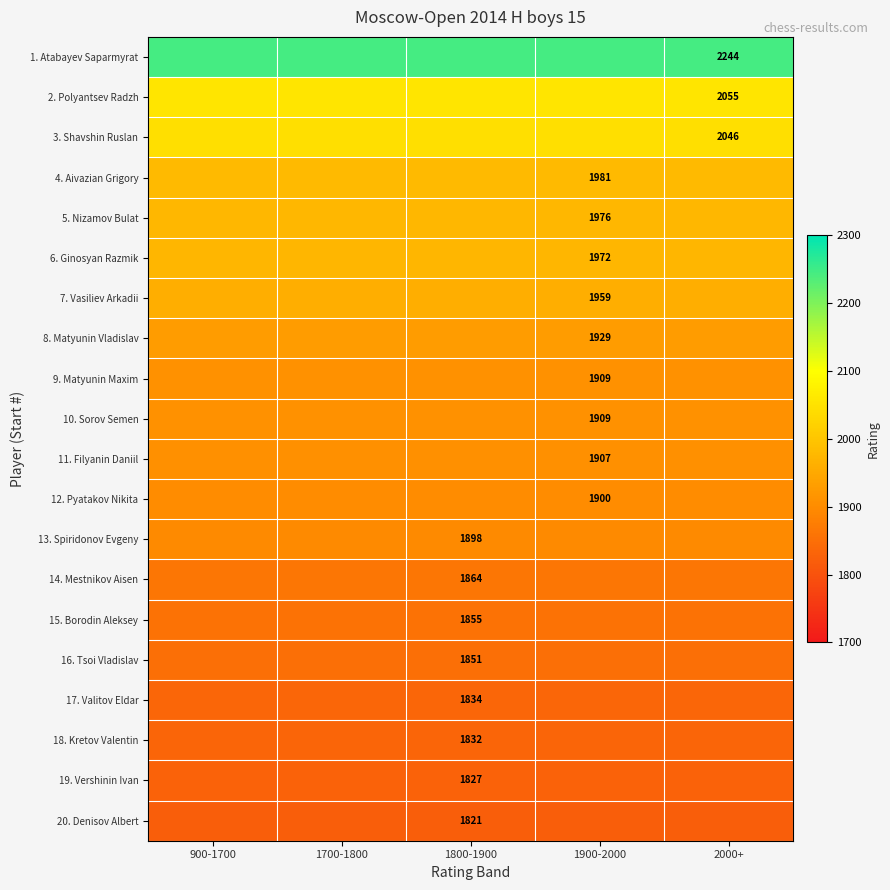

The 9. Matyunin Maxim series shows 1909 at 1900-2000. True or false?

True